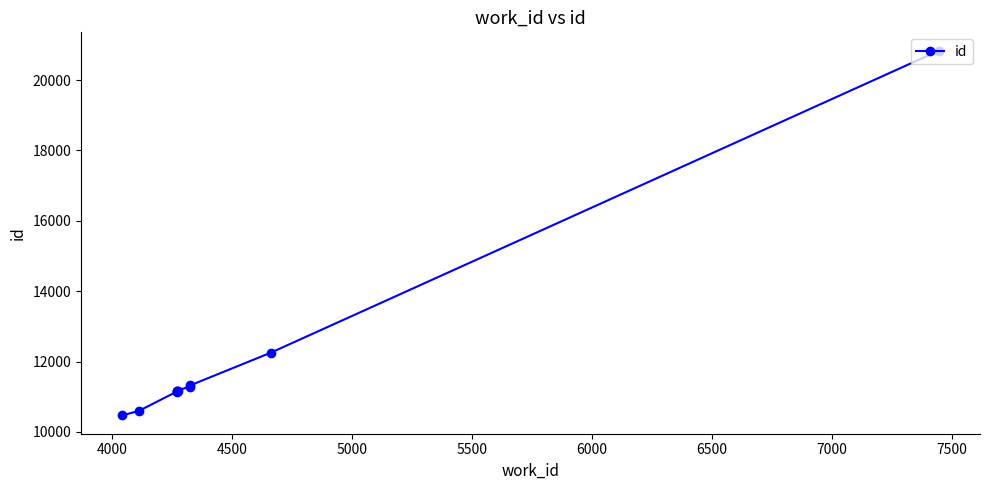

What is the difference between the maximum and minimum values?

10370